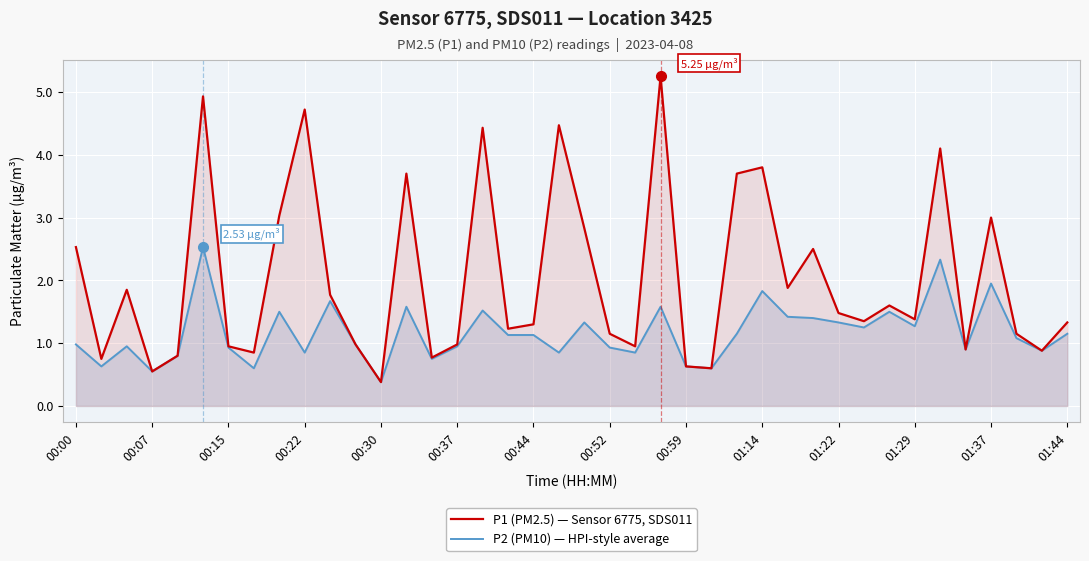

What is the spread (max minus min) of values at 00:07?

0.0